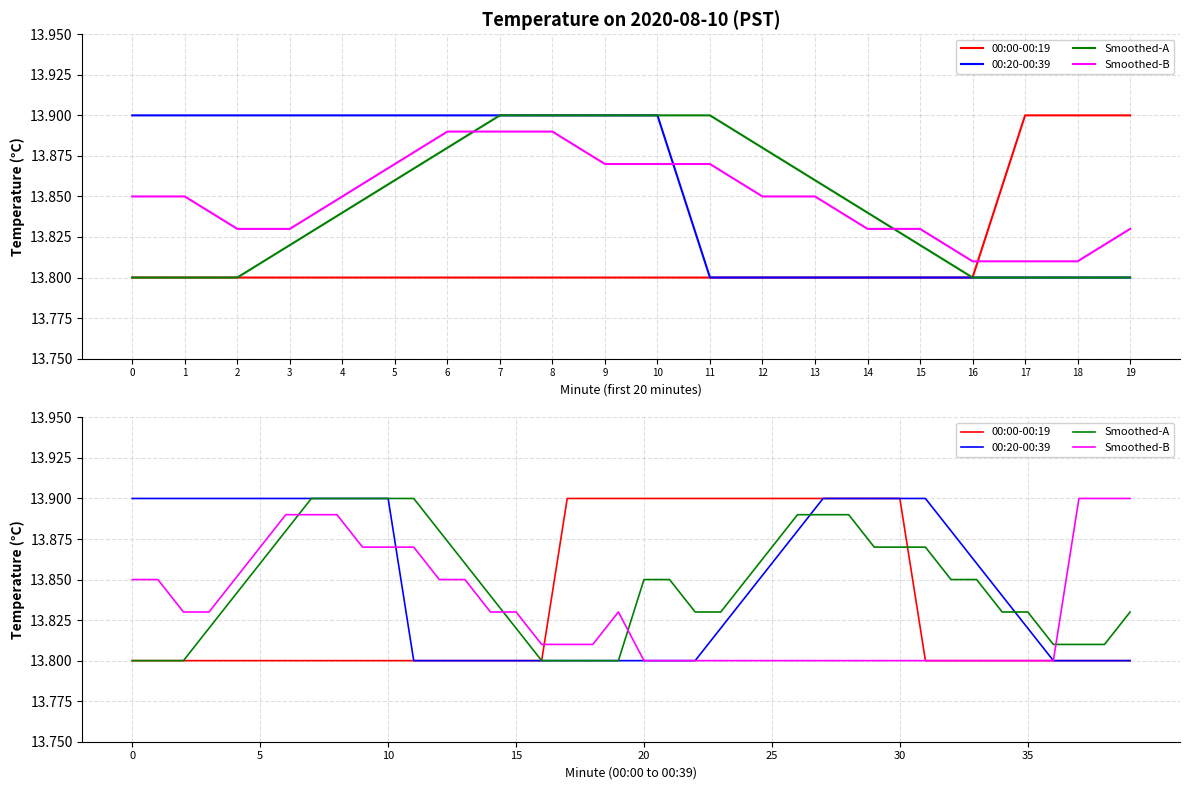

True or false: 00:20-00:39 and Smoothed-A intersect in this chart.

True